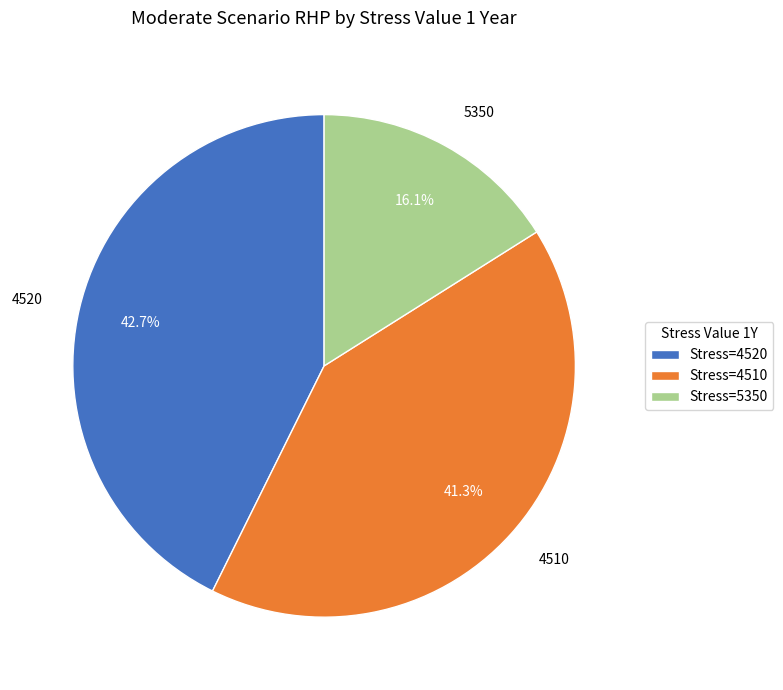

Is the sum of 5350 and 4520 greater than half?

Yes